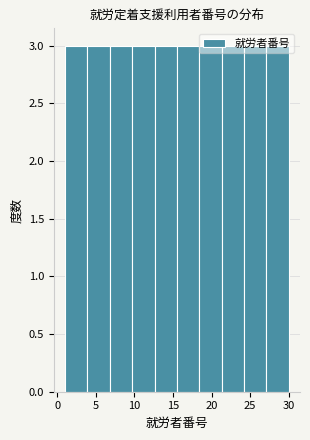

Reading left to right, list every bar in this chart as the range it spans on the x-axis followed by its height. Neither the bar edges nor the heights are printed on the chart, so give them approximately, as read against the axes.

1.0 to 3.9: 3
3.9 to 6.8: 3
6.8 to 9.7: 3
9.7 to 12.6: 3
12.6 to 15.5: 3
15.5 to 18.4: 3
18.4 to 21.3: 3
21.3 to 24.2: 3
24.2 to 27.1: 3
27.1 to 30.0: 3